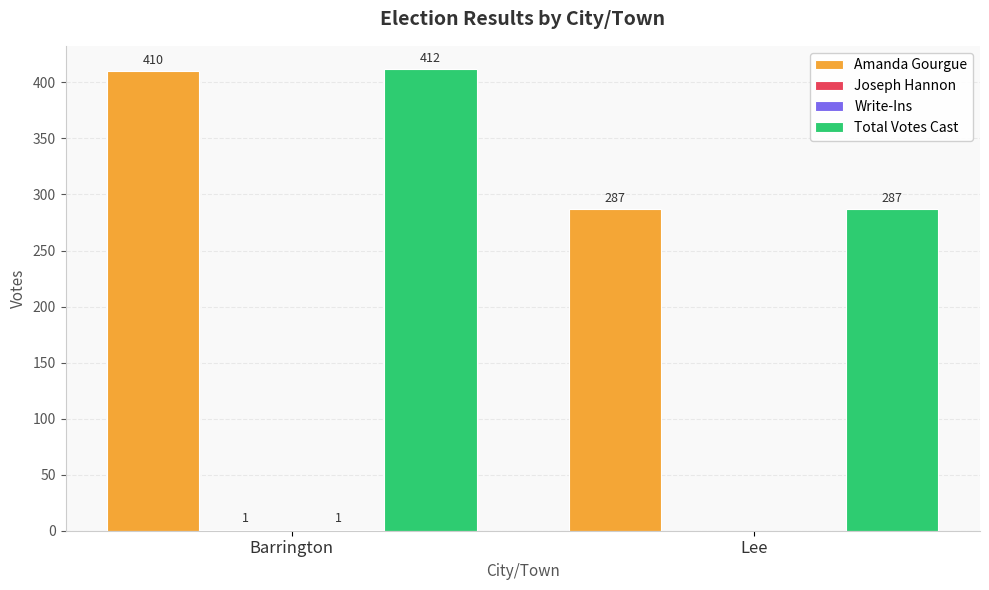

What is the approximate value of Total Votes Cast at Barrington, to the nearest 50?

400